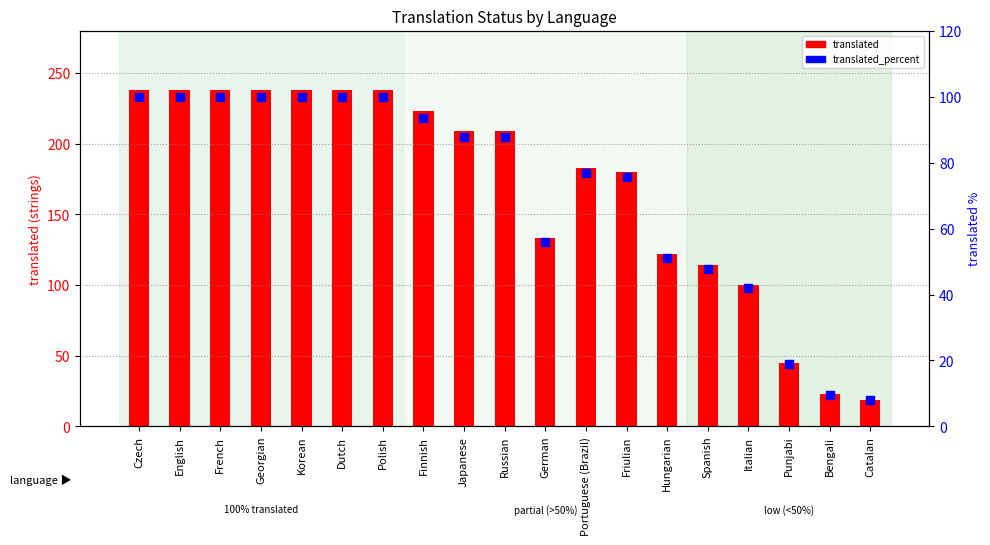

Which series contains the highest Y value?

translated